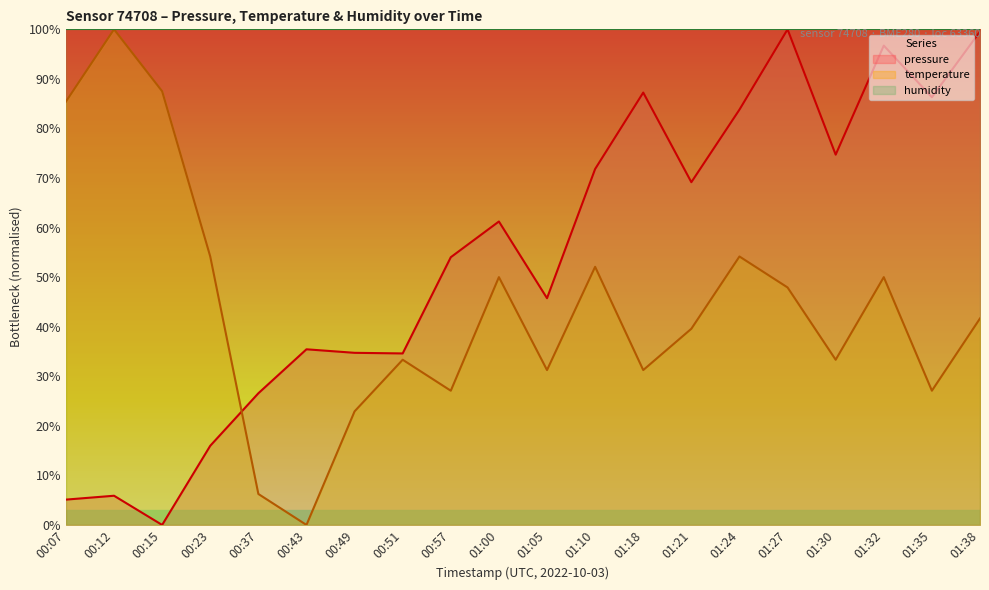

Which series changed the most between 00:37 and 00:43?

pressure